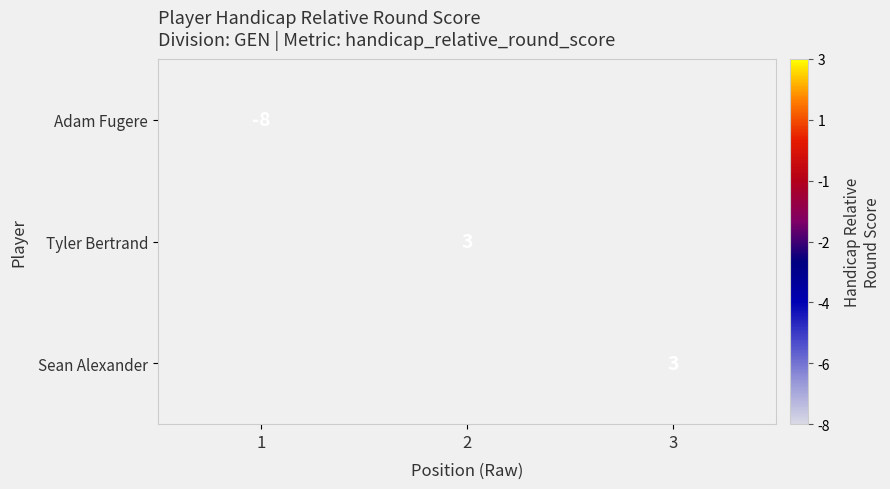

True or false: Adam Fugere has a value of -8 at 1.

True